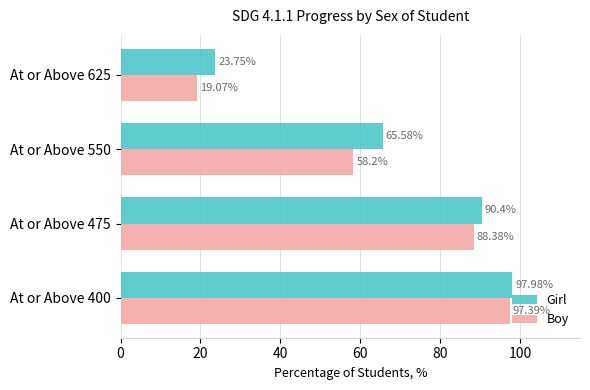

What is the average value of the Girl series?

69.4